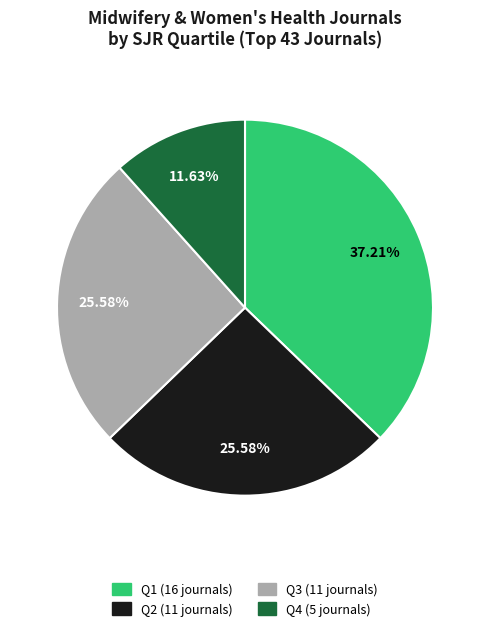

What is the ratio of the value at Q1 to the value at Q2?

1.5